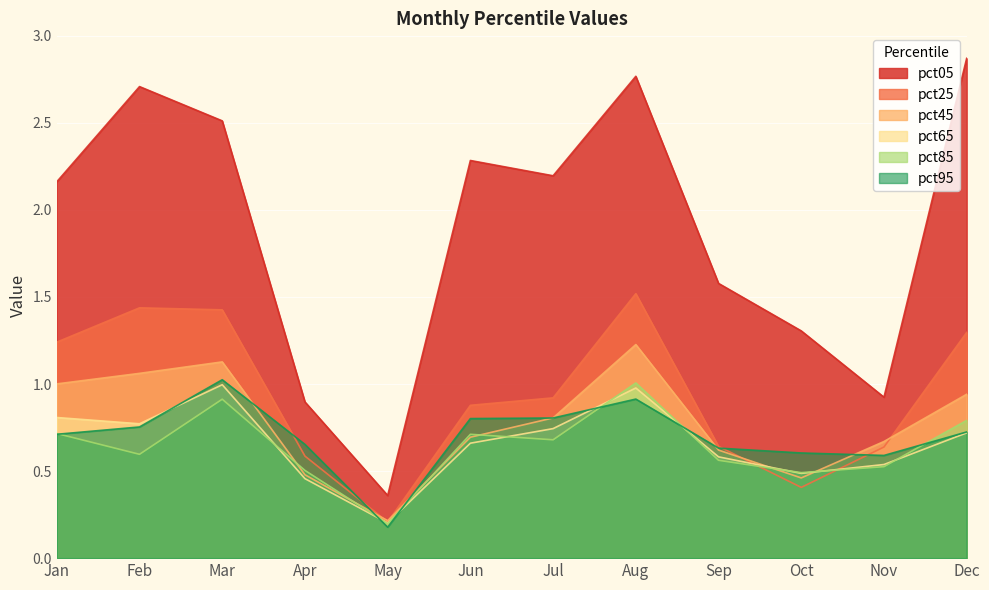

At how many categories does at least one series exceed 2?

7